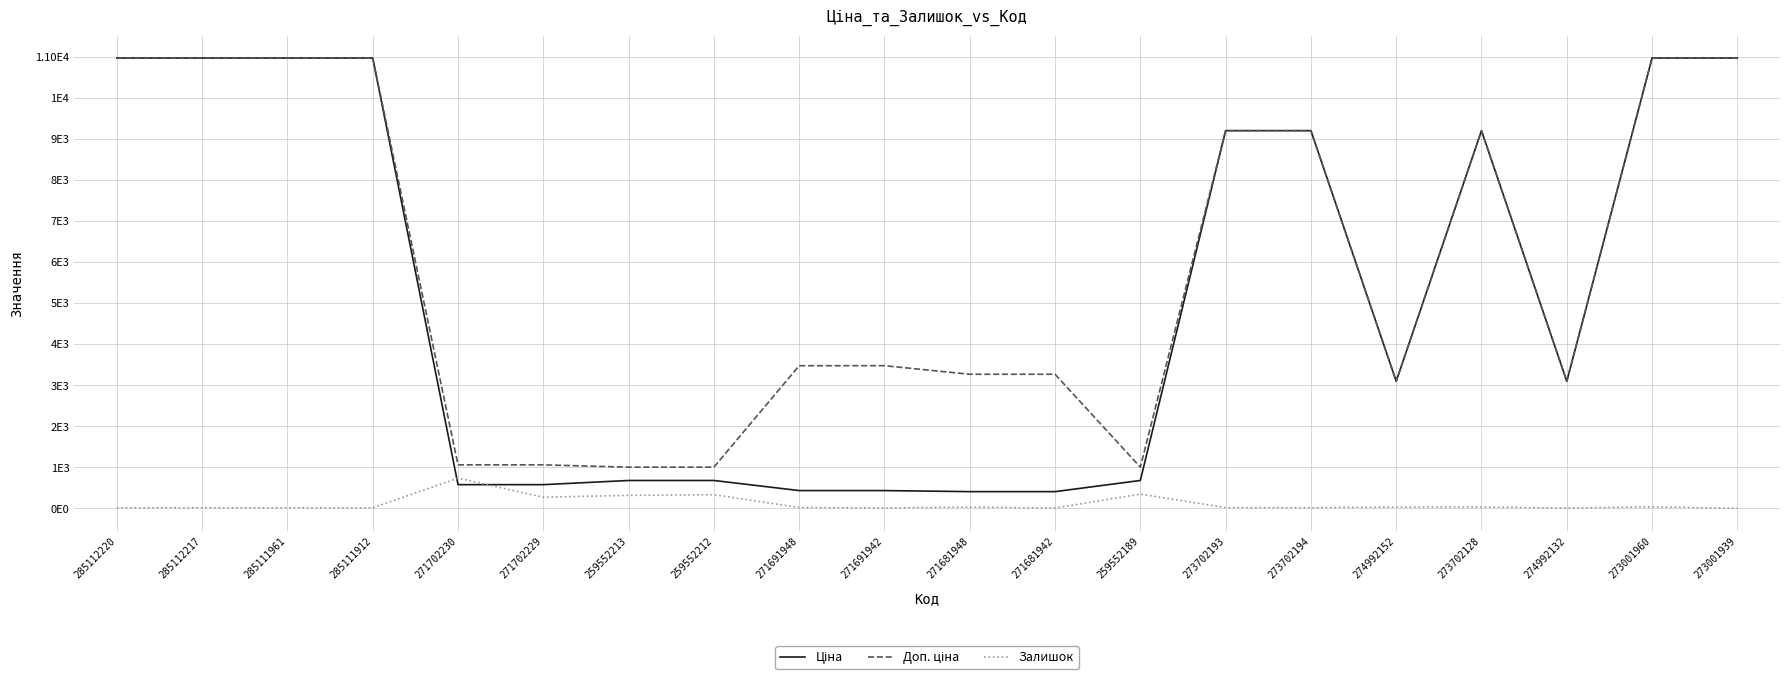

What is the value of the Залишок point at the 8th from the left?

334.0